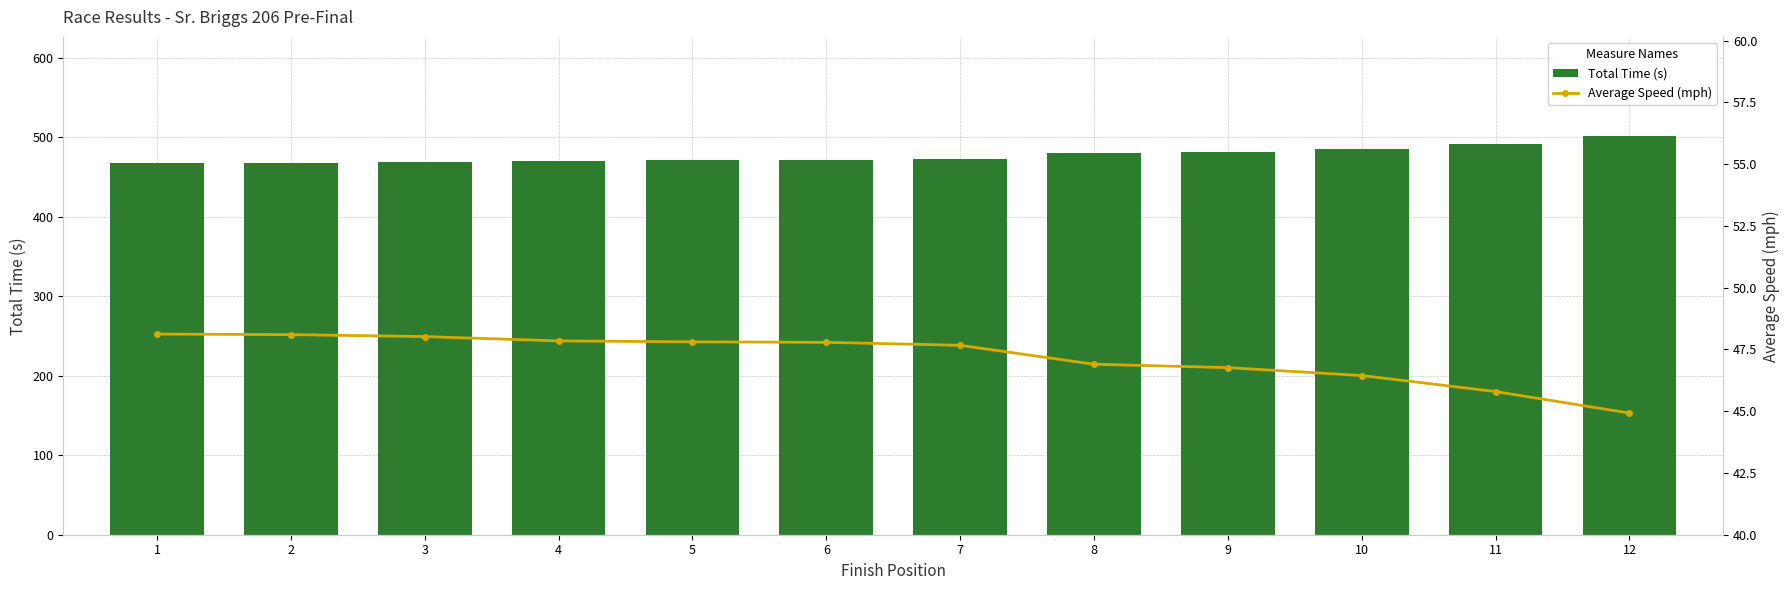

Where does the Average Speed (mph) series first go above 47?

1